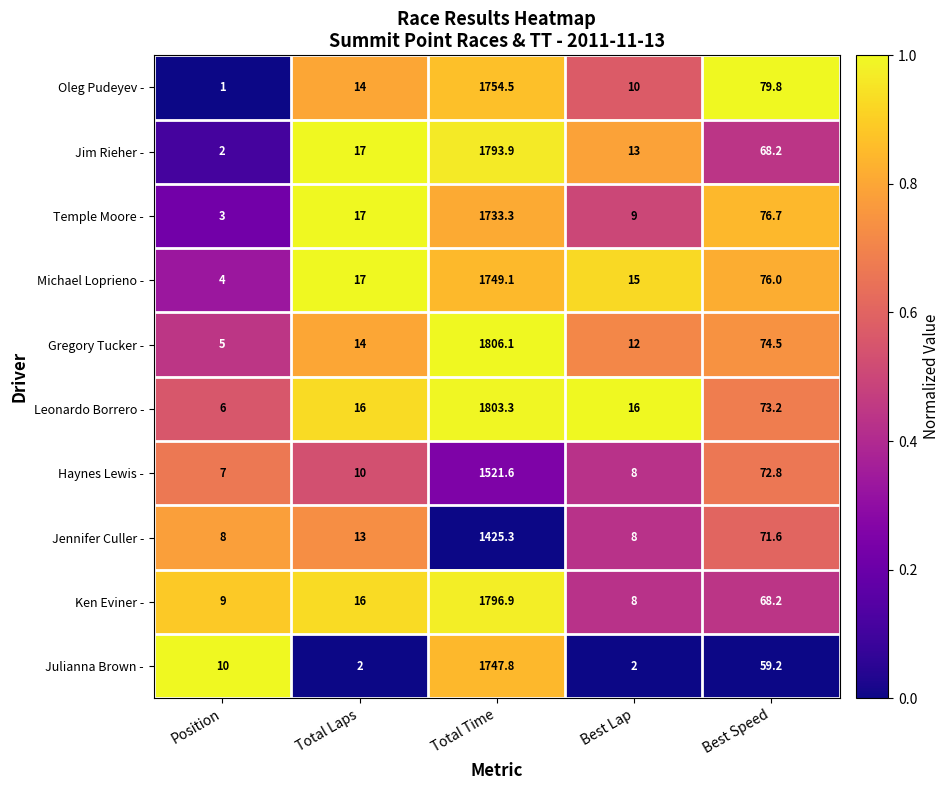

What is the total value across all series at Position?

55.0